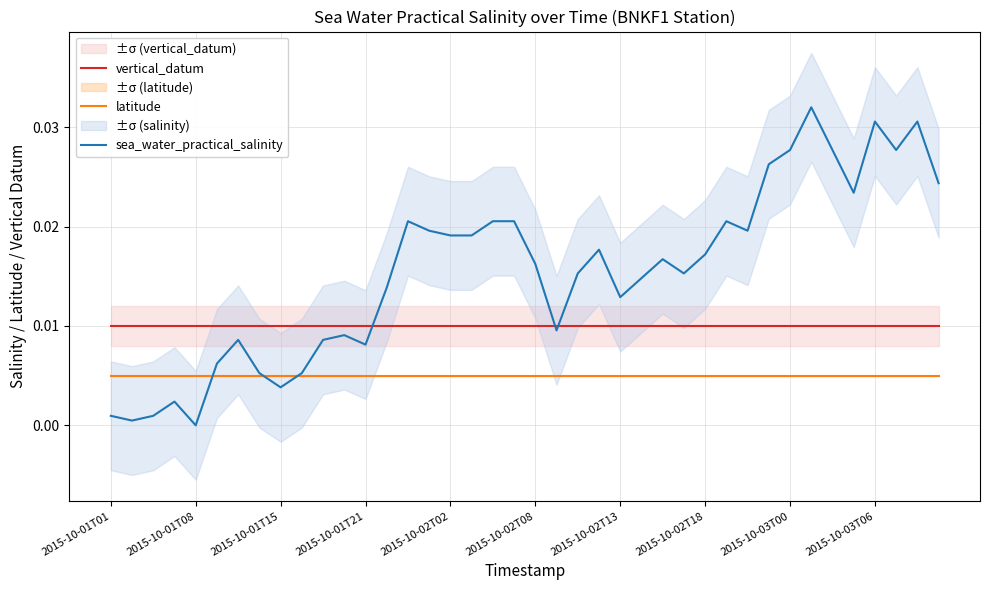

True or false: vertical_datum and latitude intersect in this chart.

False